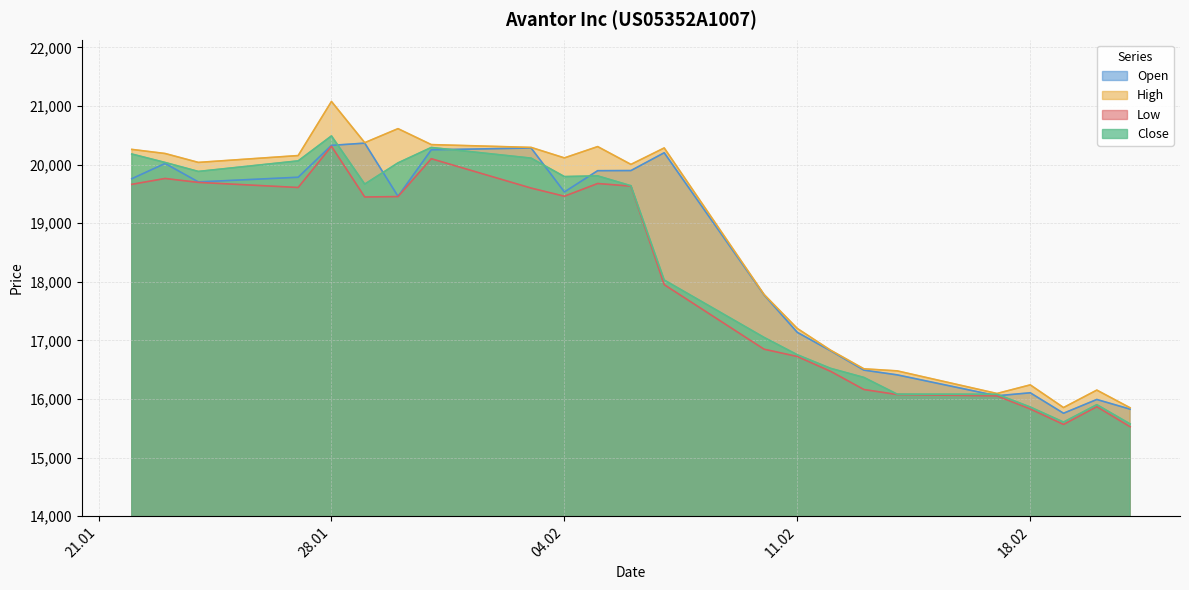

Where is the first local maximum for Low?

23.01.2025